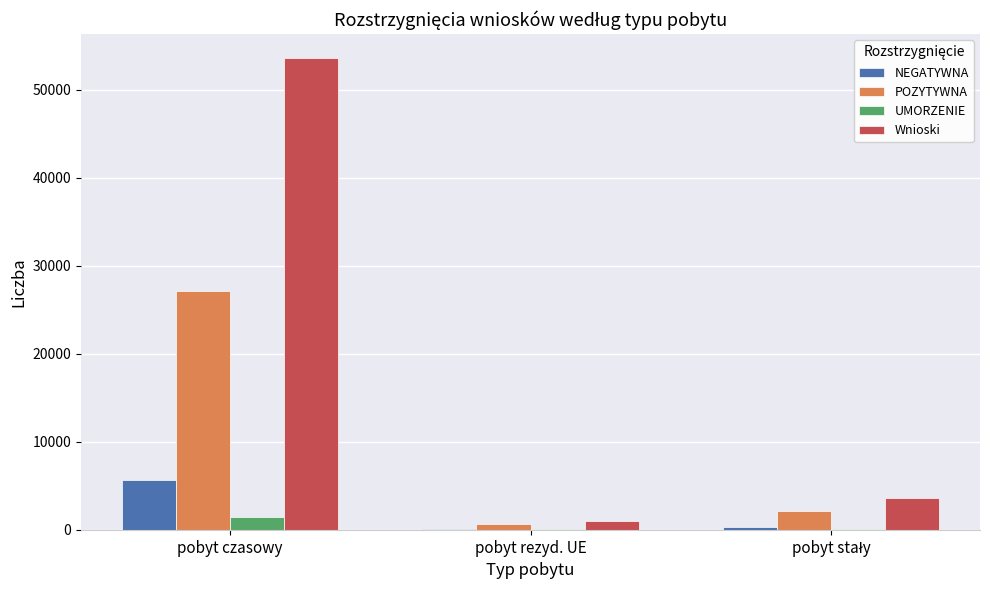

Is it true that Wnioski equals 53640 at pobyt czasowy?

True